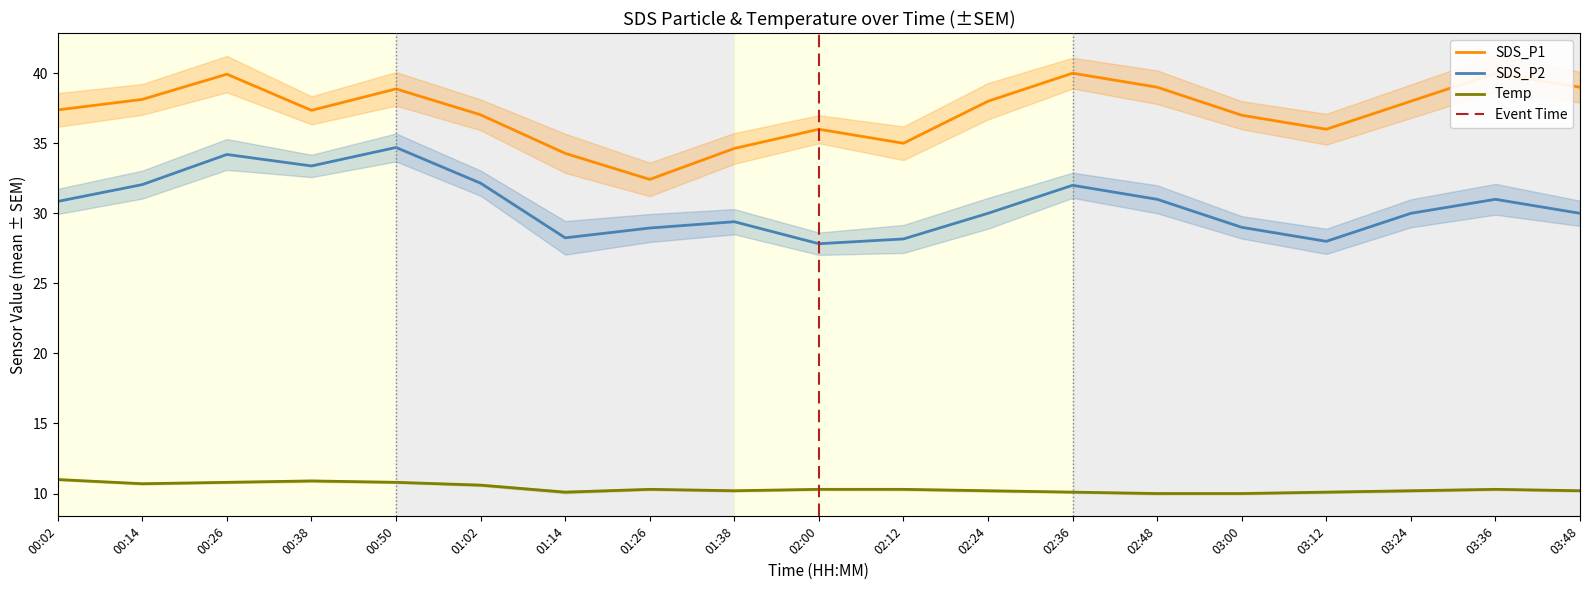

At which label does SDS_P1 reach its peak?

02:36